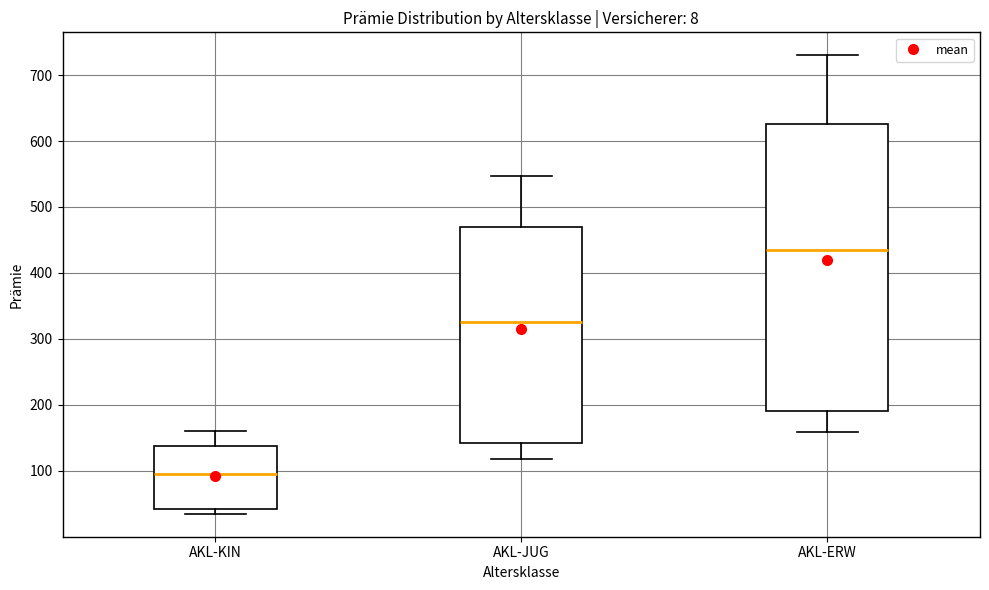

Reading left to right, transcribe this box plot: for each box, give where its median line is, the range the box spans, and where its two whiskers end, as read against the y-axis. The values are not printed on the chart, so give them approximately, as read against the axis.

AKL-KIN: median 100, box 40 to 140, whiskers 30 to 160
AKL-JUG: median 330, box 140 to 470, whiskers 120 to 550
AKL-ERW: median 430, box 190 to 630, whiskers 160 to 730